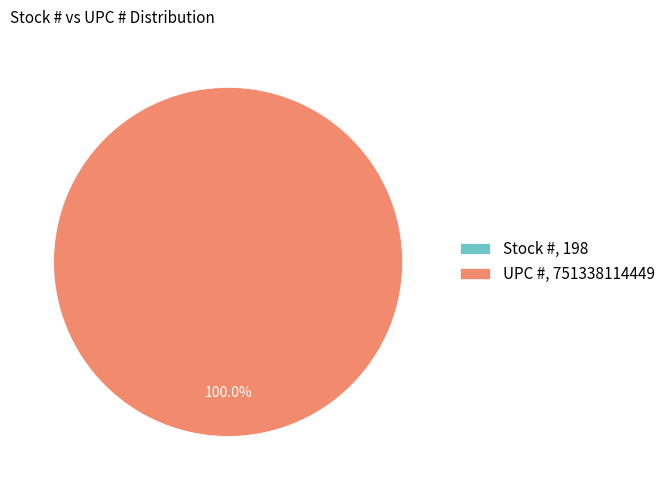

Does Stock # account for over 50% of the chart?

No